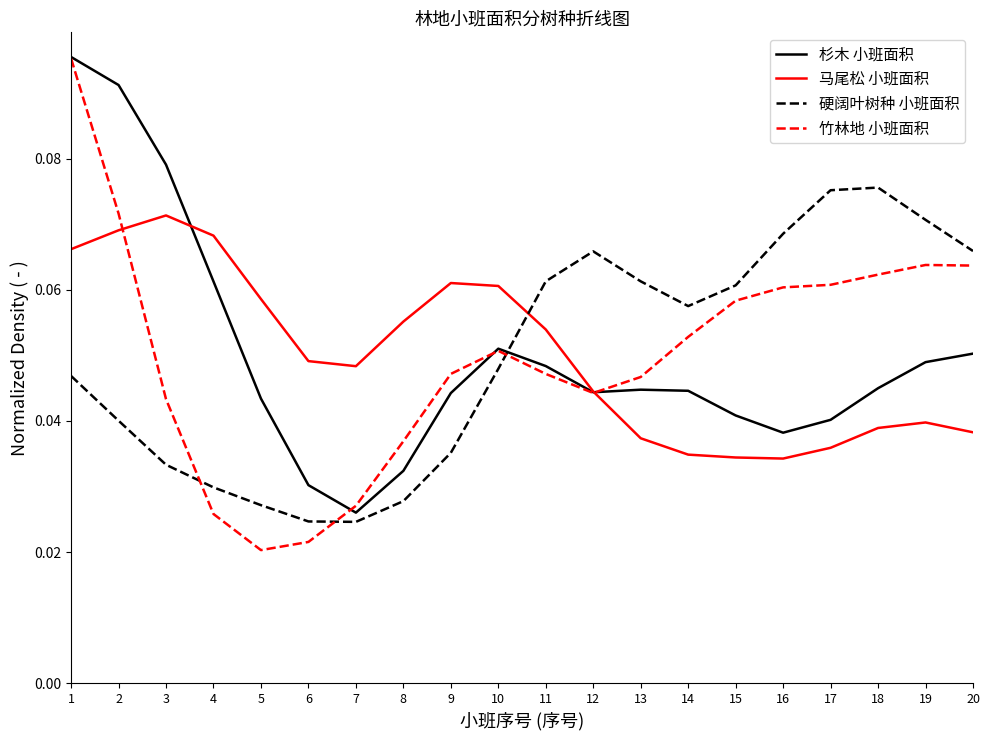

Which series has the largest range (max minus min)?

竹林地 小班面积